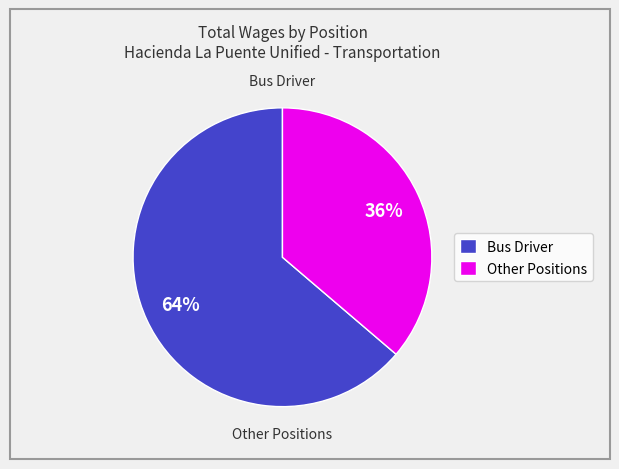

How many slices are in this pie chart?

2